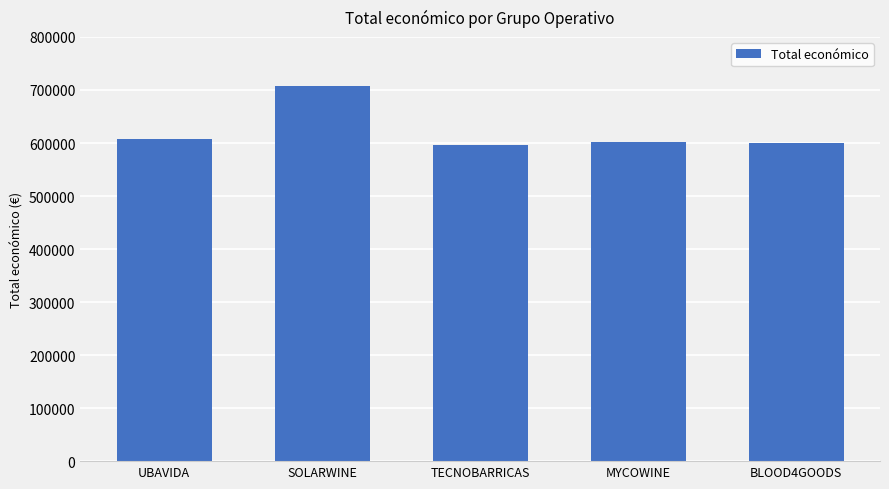

Count the number of data series in this chart.

1